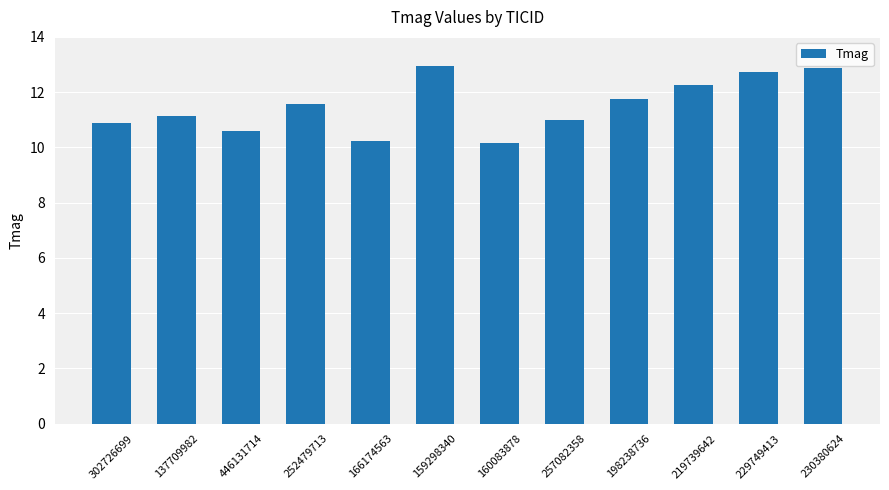

How many distinct data groups are displayed?

1